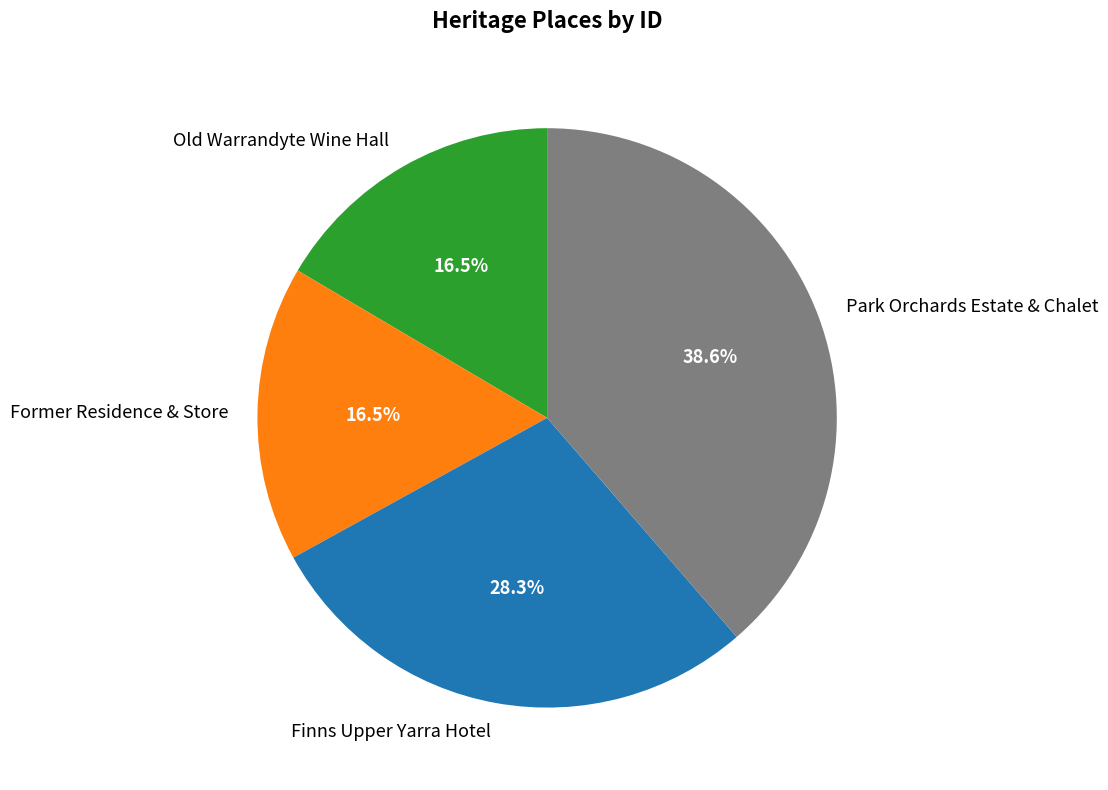

Count the number of slices in the pie.

4